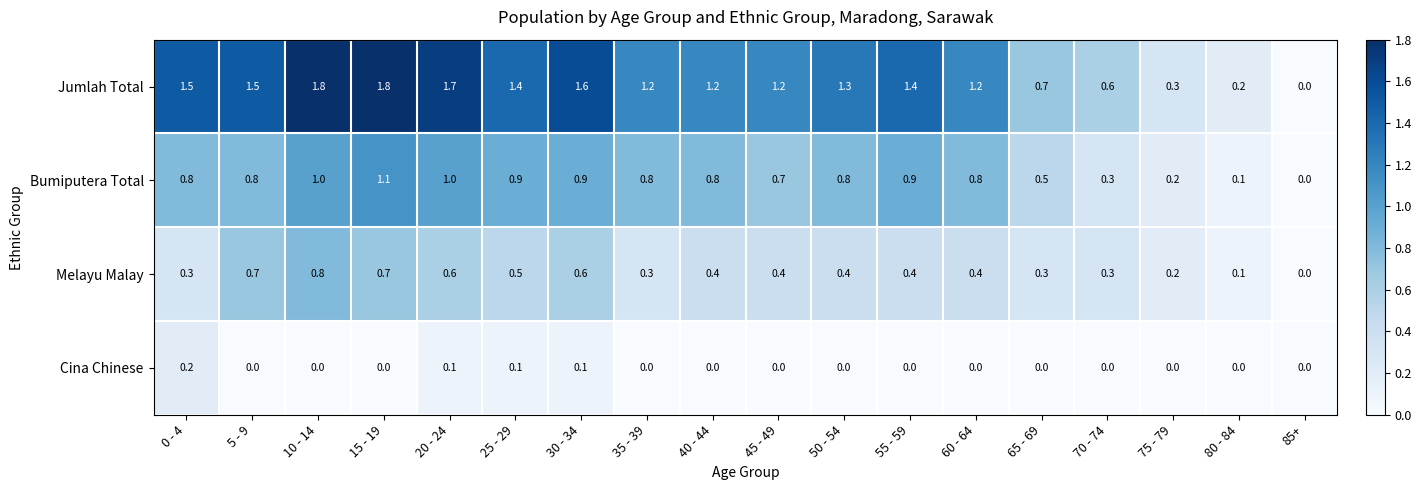

List the series in order of their peak value, lowest first.

Cina Chinese, Melayu Malay, Bumiputera Total, Jumlah Total